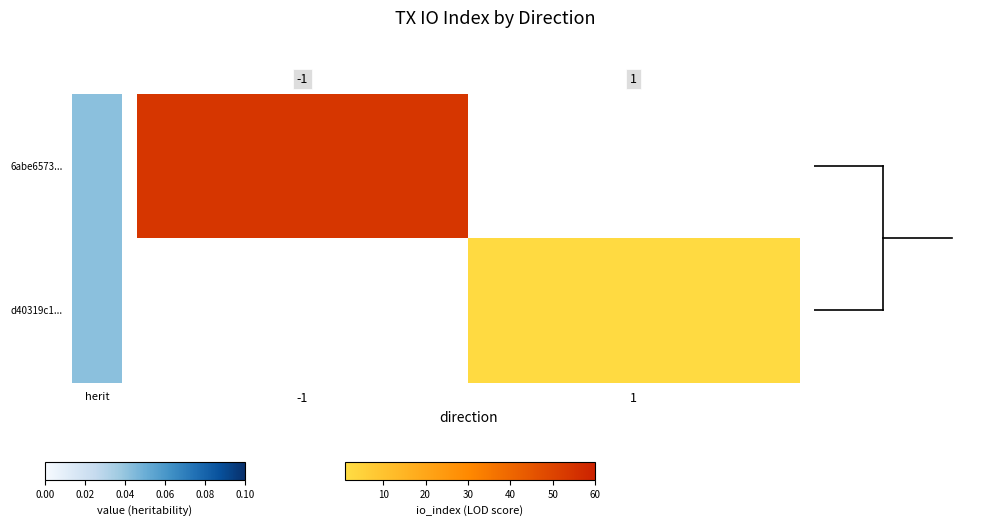

How many data points does each series have?

2